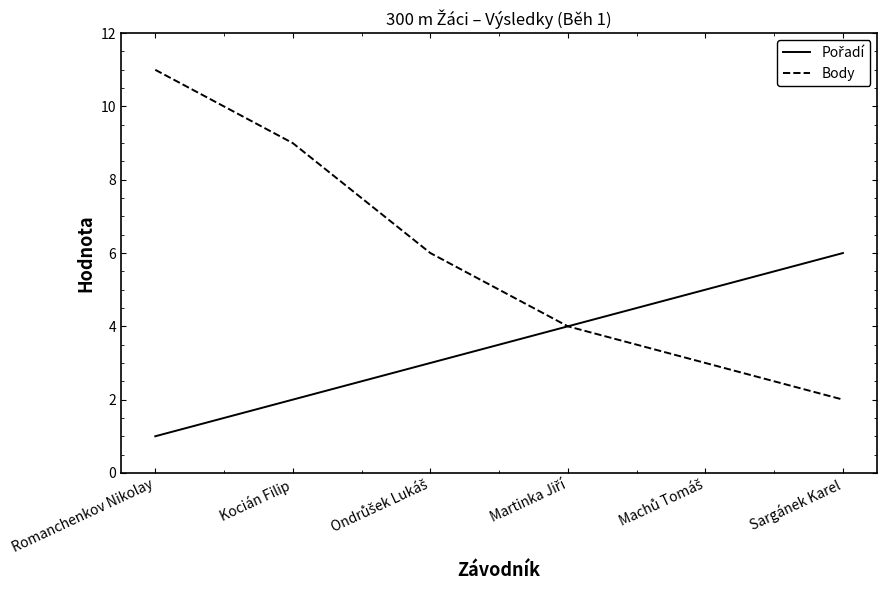

What is the maximum value shown in the chart?

11